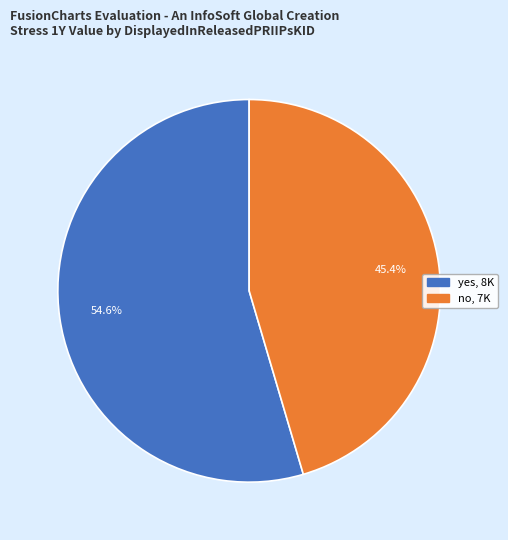

Between yes and no, which is larger?

yes